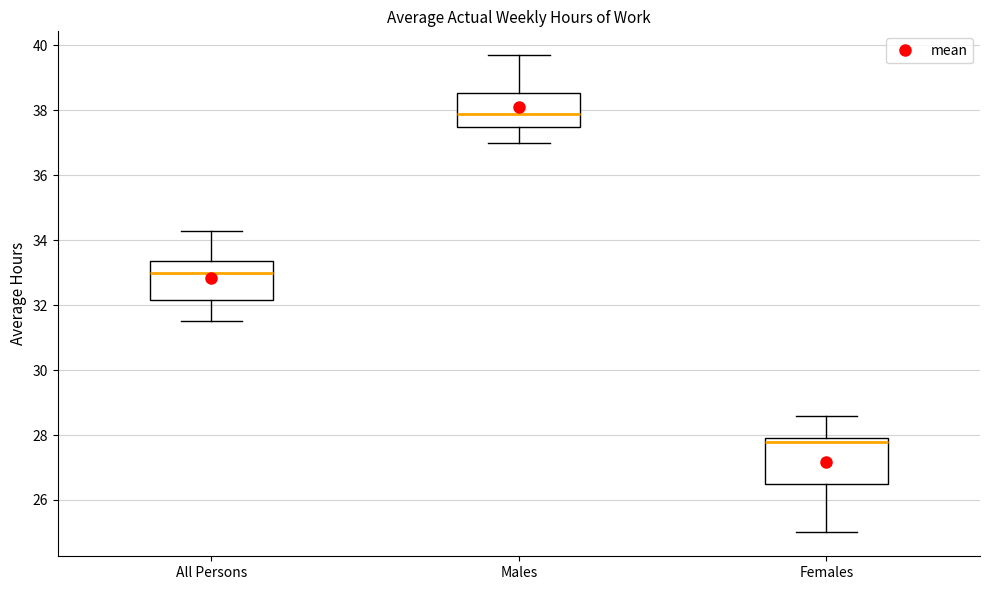

Which box has the lowest median line?

Females